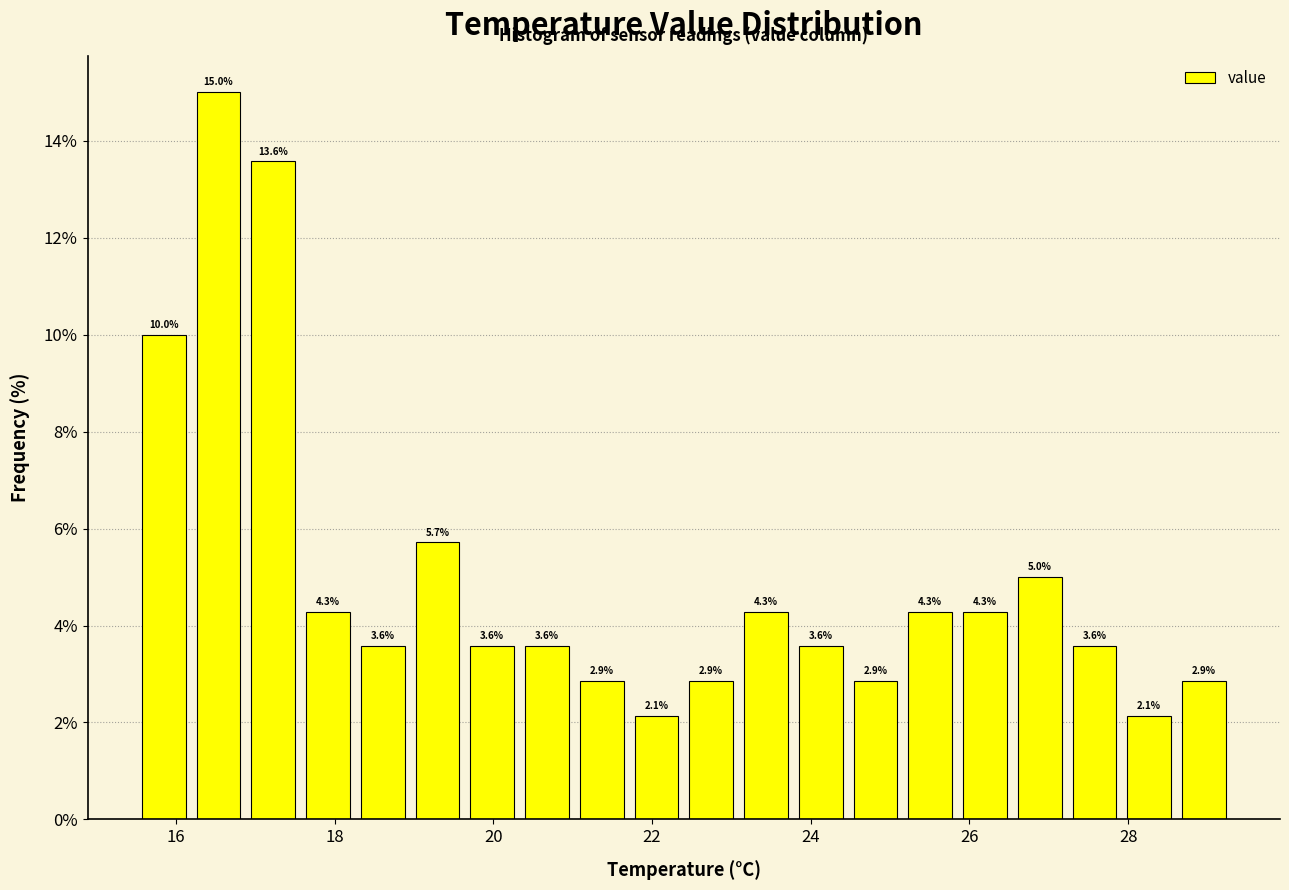

Around what value on the x-axis is the tallest bar? Give the approximate position of its centre, as read against the axis.

16.6